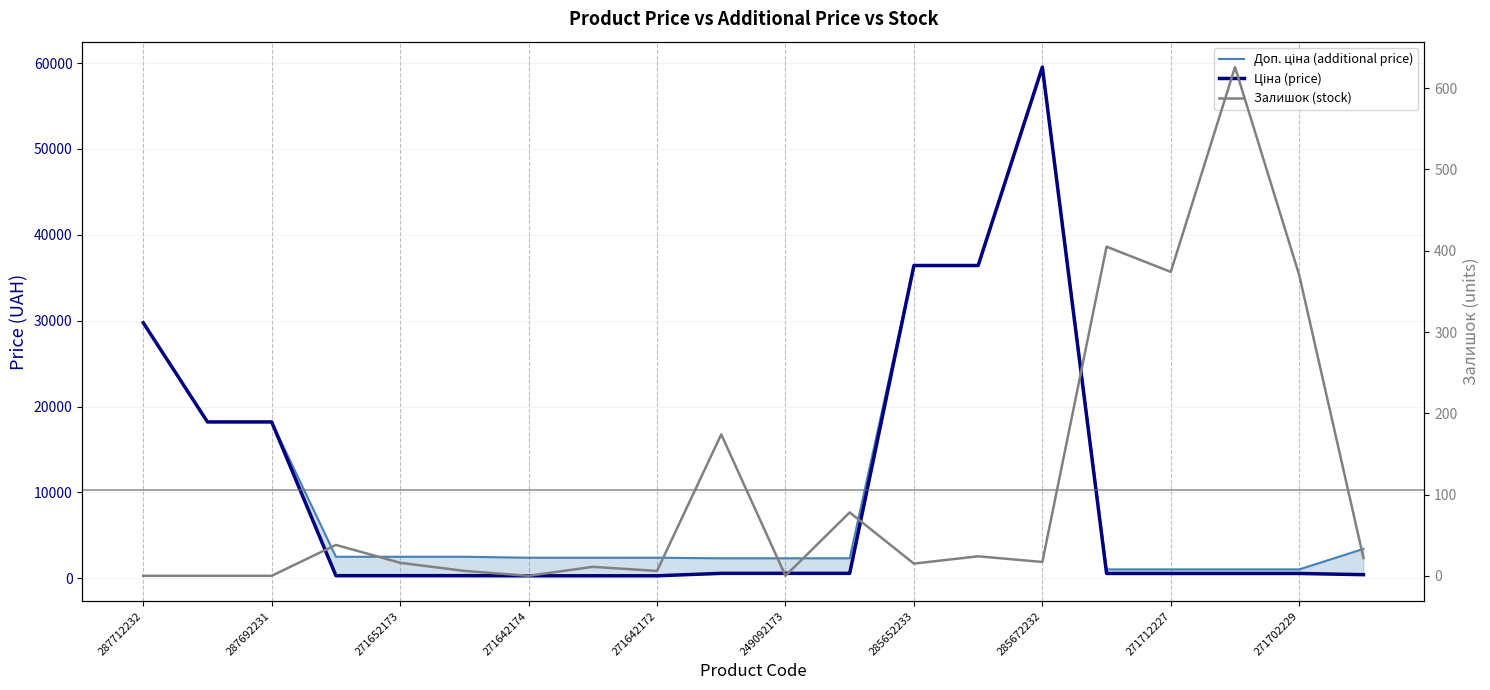

Which series has the widest spread of values?

Ціна (price)